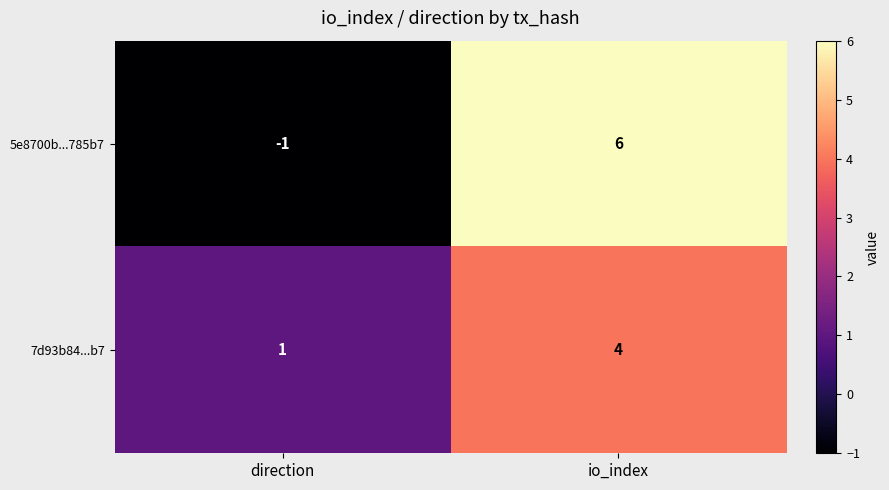

At which category is the sum across all series the highest?

io_index